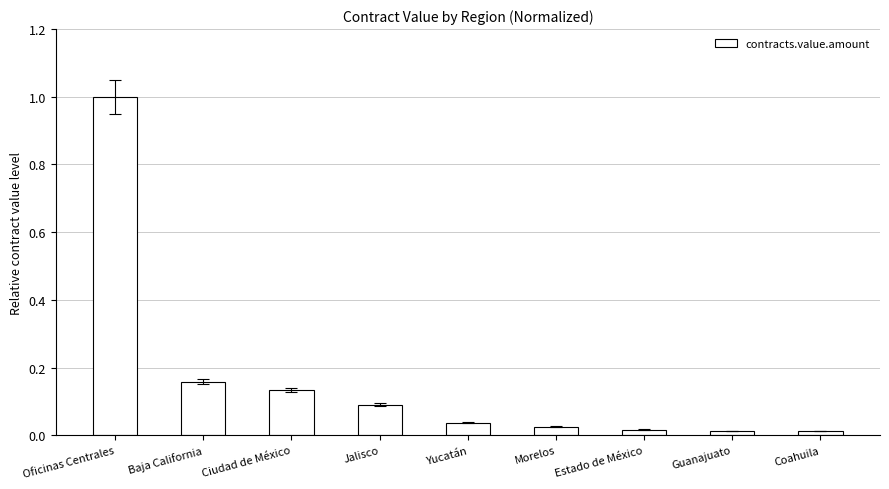

What position from the left is Yucatán?

5